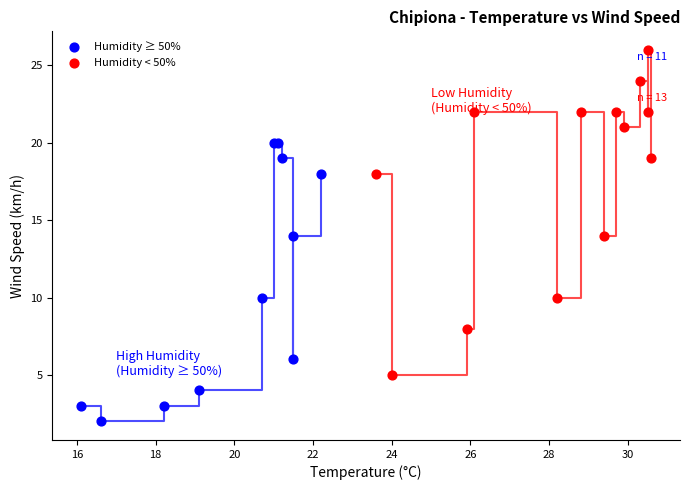

Which series has the widest spread of Y values?

Humidity < 50%